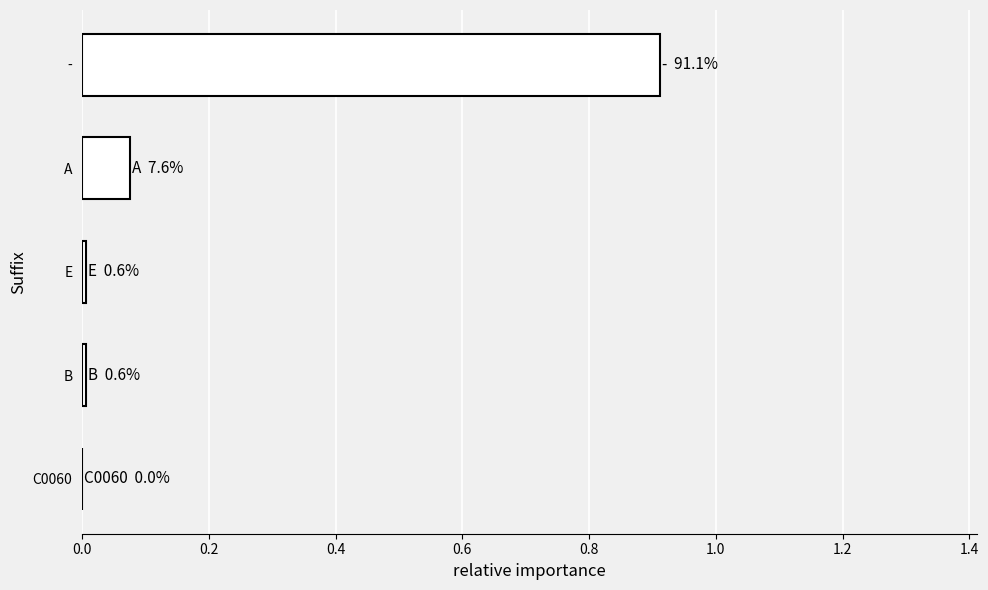

Count the number of data series in this chart.

1